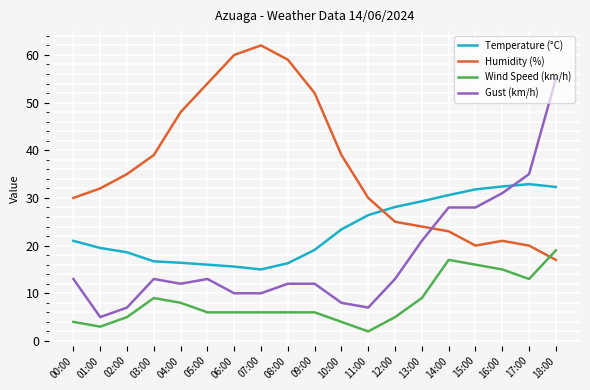

Between 00:00 and 13:00, which series saw the biggest shift?

Temperature (°C)